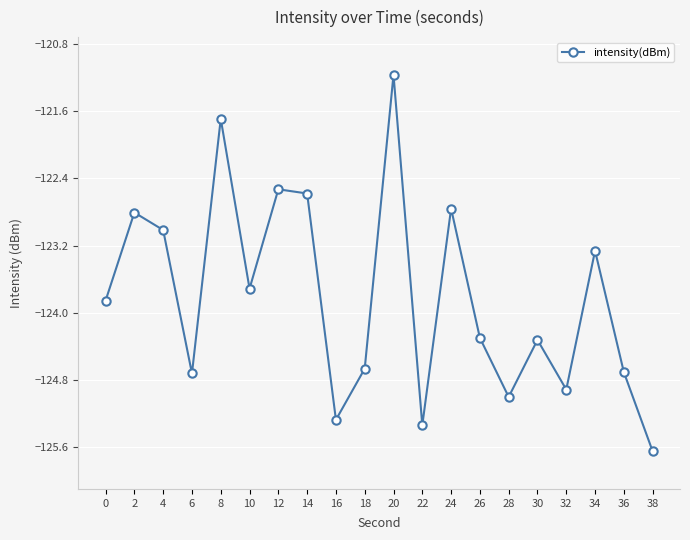

Reading right to left, extract all data points from this chart.

-125.6	-124.7	-123.3	-124.9	-124.3	-125.0	-124.3	-122.8	-125.3	-121.2	-124.7	-125.3	-122.6	-122.5	-123.7	-121.7	-124.7	-123.0	-122.8	-123.9